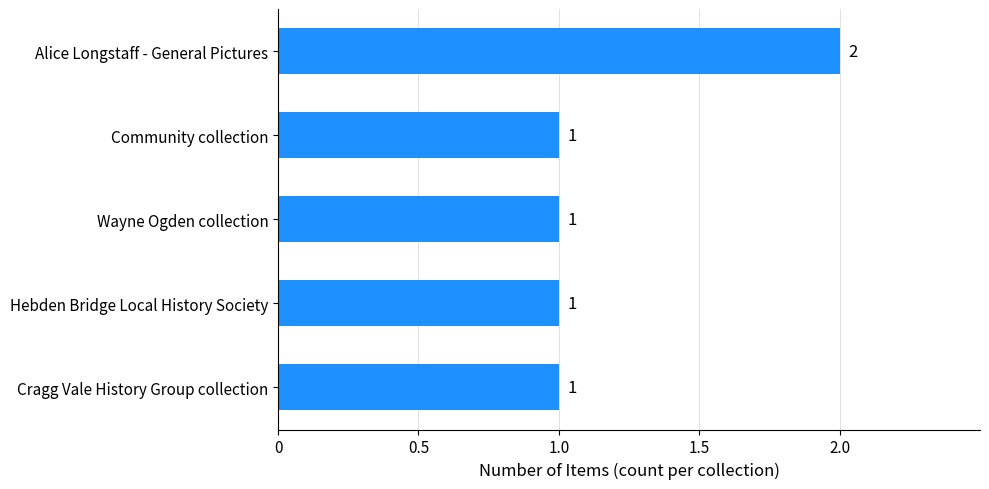

Reading top to bottom, transcribe all the data shown in this chart.

2	1	1	1	1